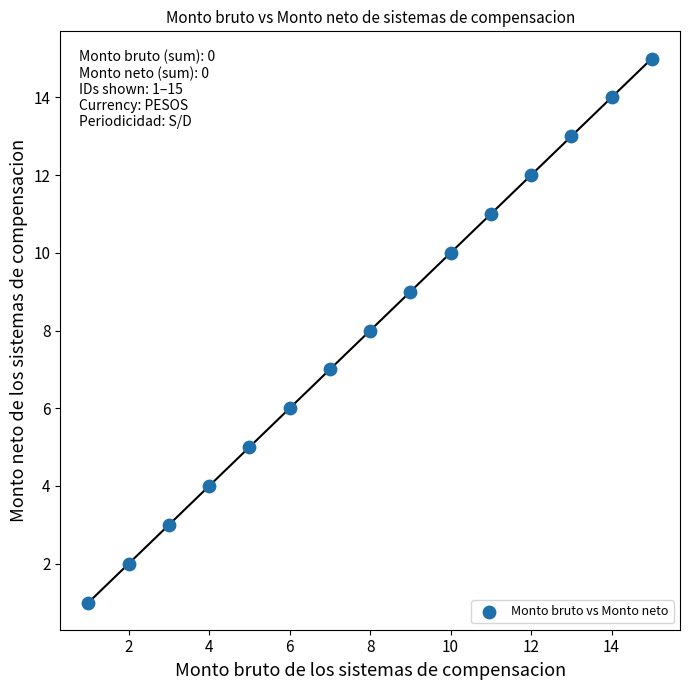

What is the range of Y values (max minus min)?

14